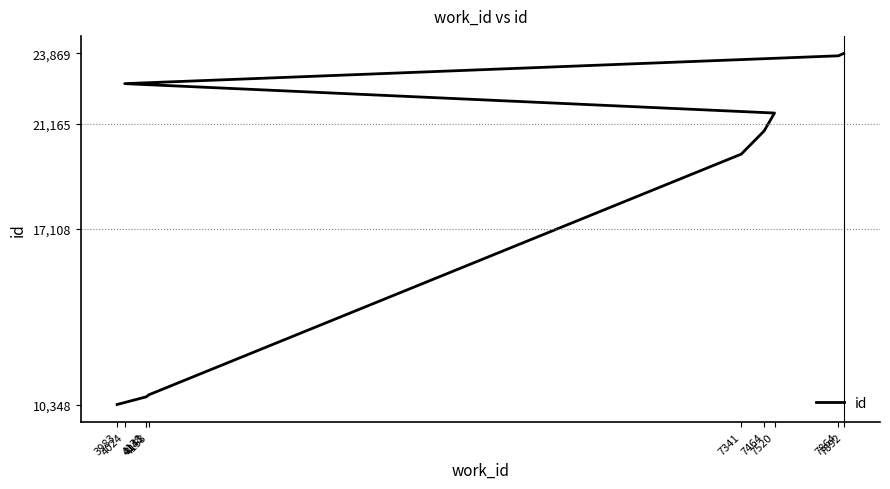

What is the greatest value displayed?

23869